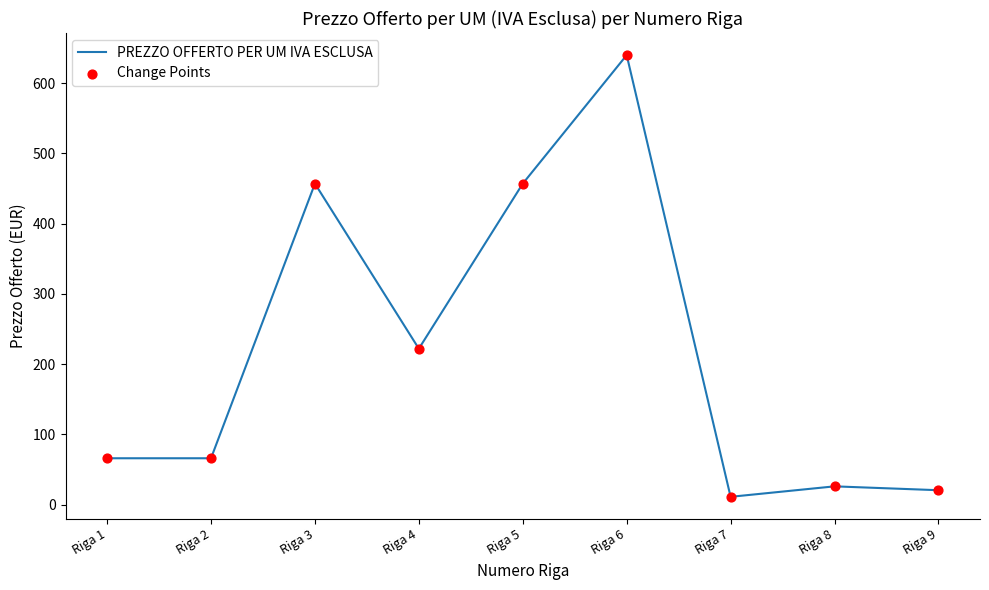

What is the difference between the values at Riga 4 and Riga 5?

235.0